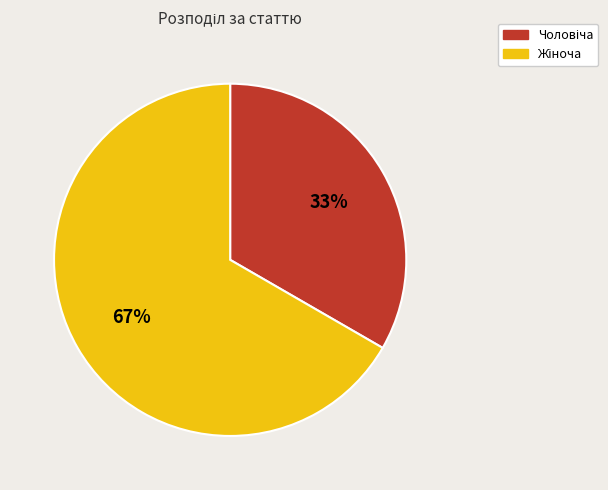

Is there a majority slice in this chart?

Yes